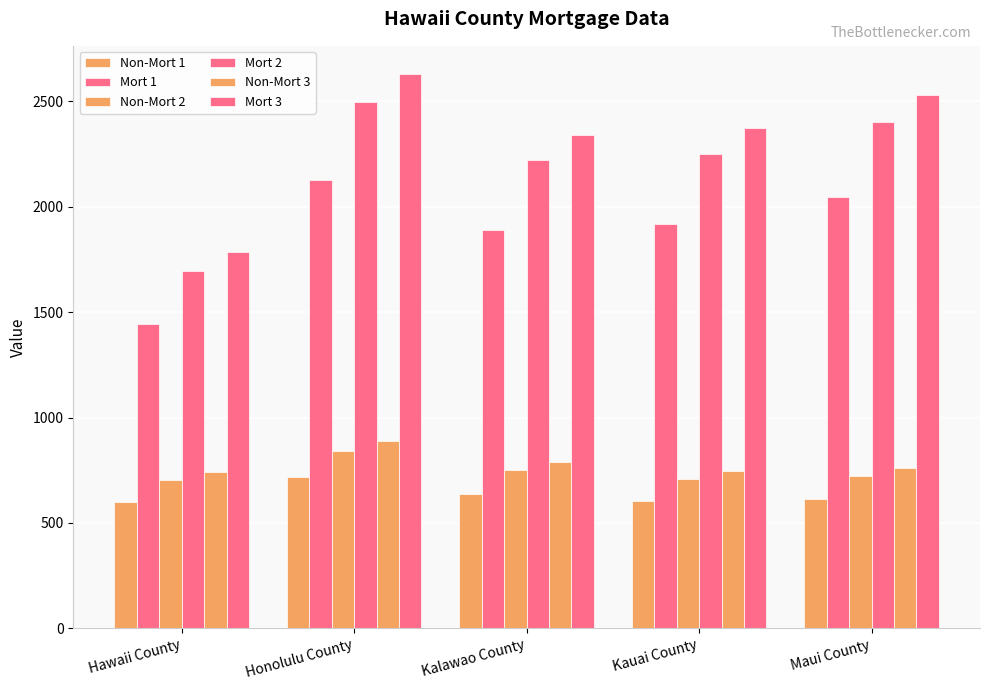

At which category is the sum across all series the highest?

Honolulu County